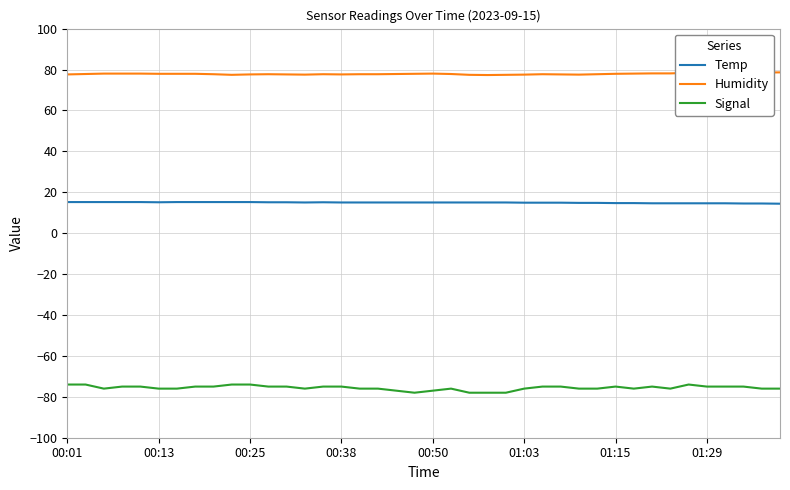

Which series has the largest total across all categories?

Humidity